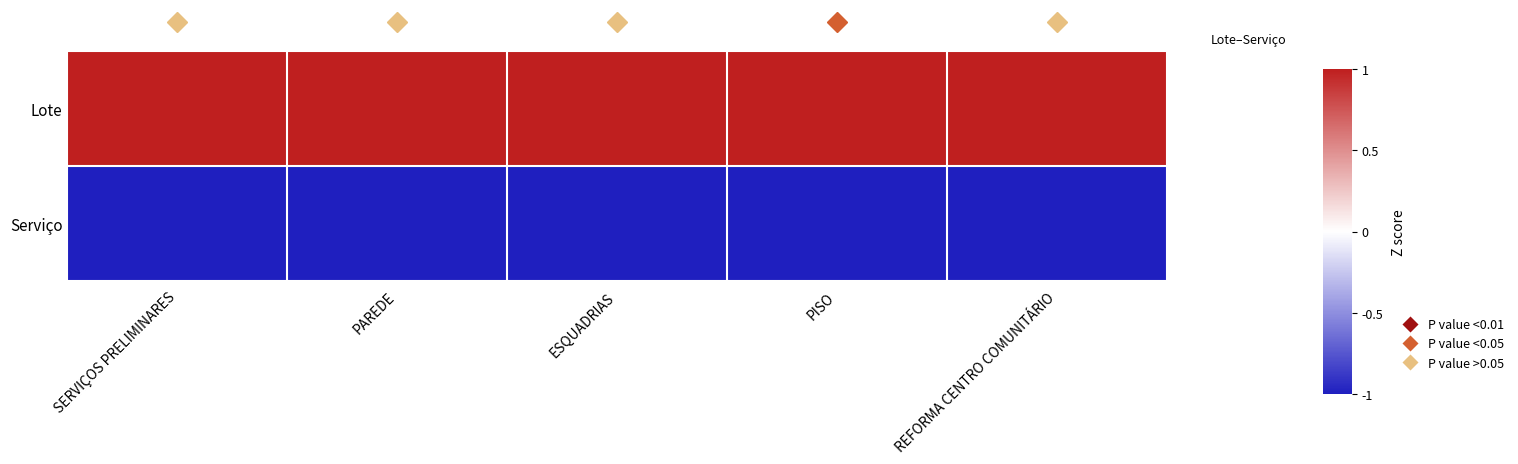

At SERVIÇOS PRELIMINARES, list the series in order from smallest to largest.

Serviço, Lote